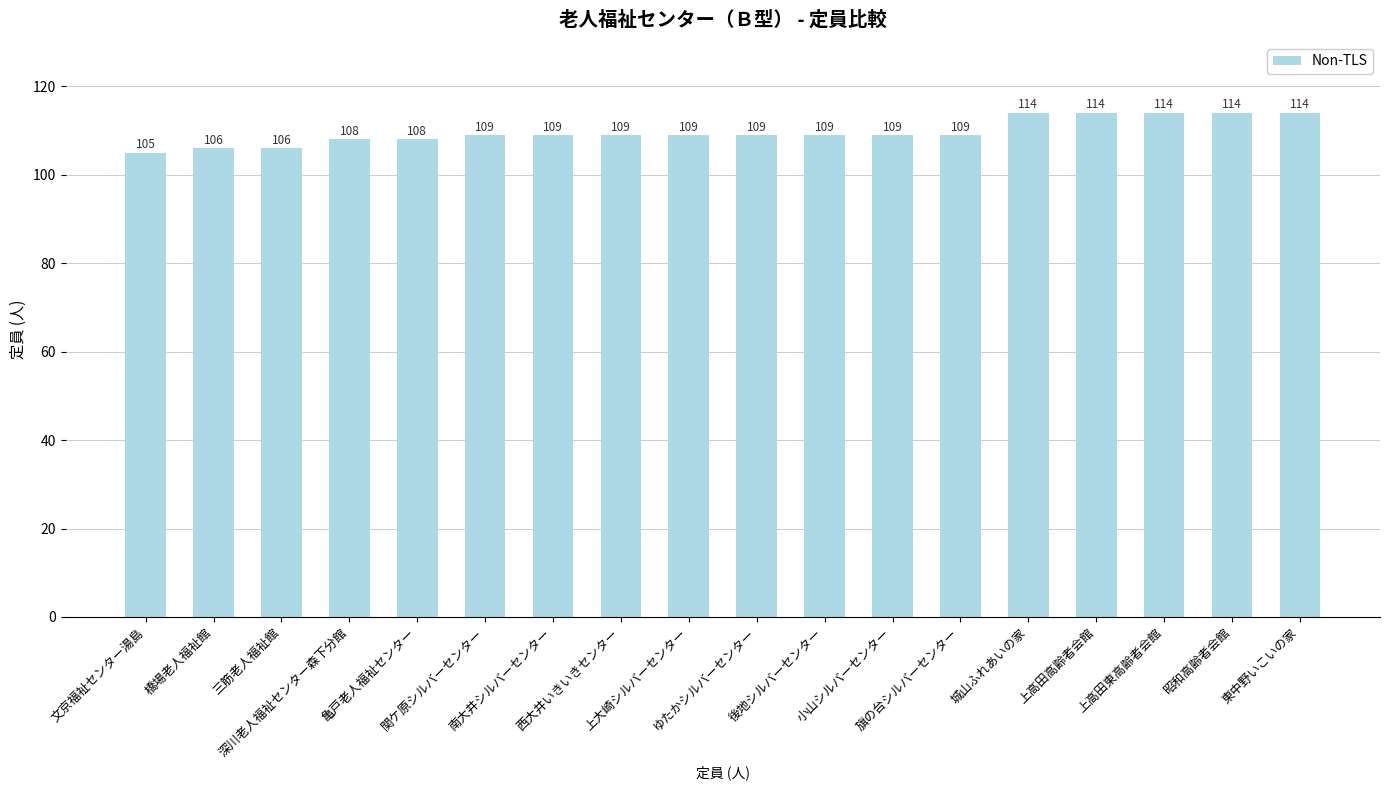

What position from the left is 西大井いきいきセンター?

8